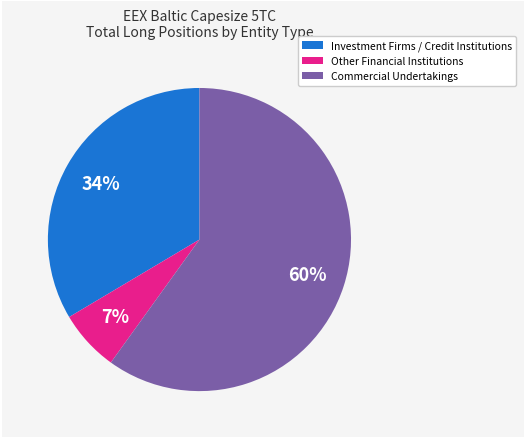

Is there any slice that represents more than half of the pie?

Yes